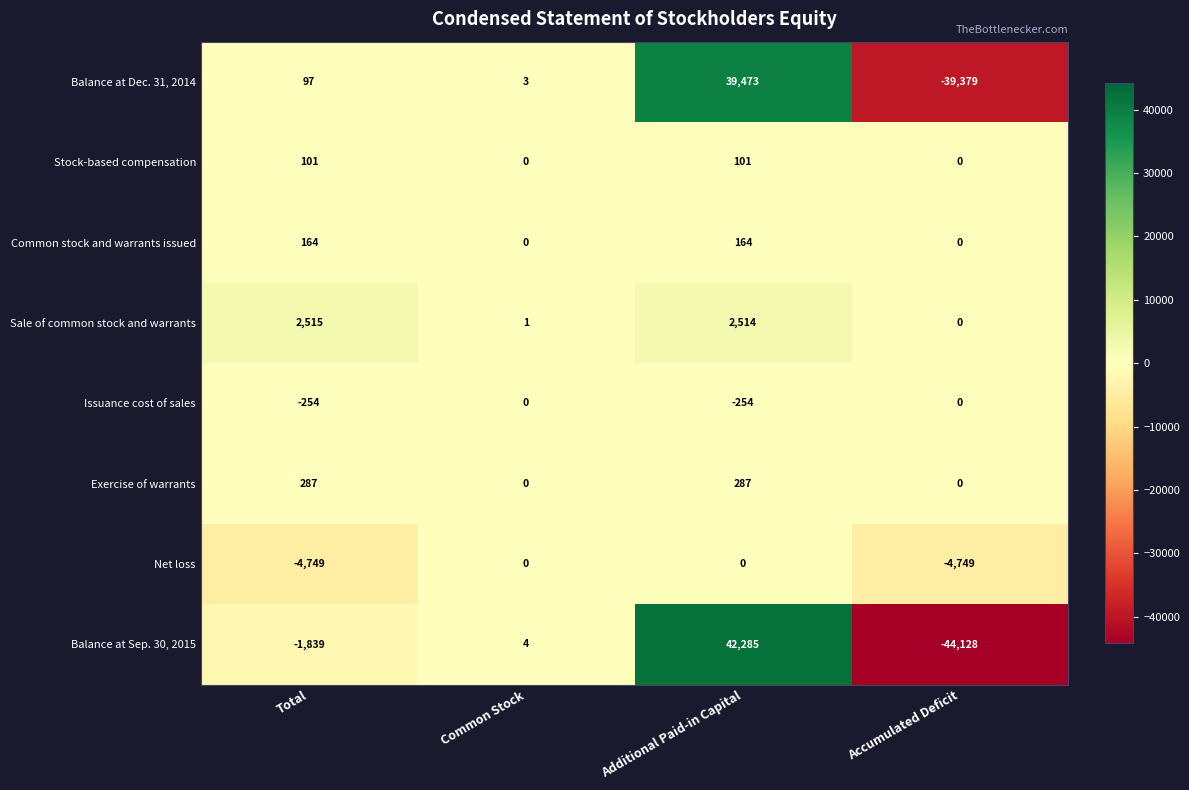

What is the smallest value displayed?

-44128